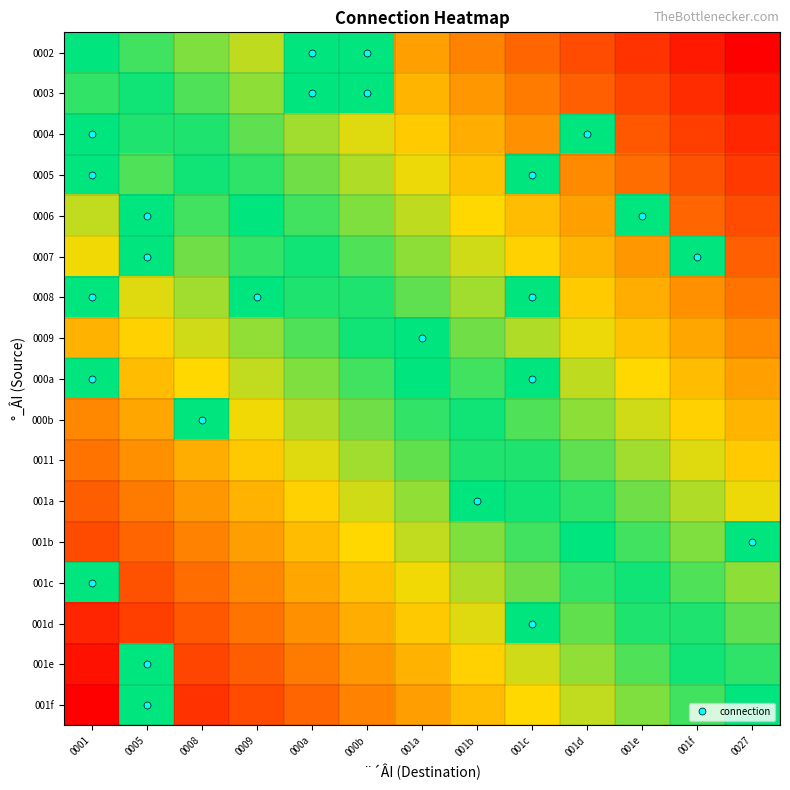

Reading left to right, transcribe all the data shown in this chart.

0002: 0001=0.0	0005=-0.1	0008=-0.2	0009=-0.2	000a=0.0	000b=0.0	001a=-0.5	001b=-0.6	001c=-0.7	001d=-0.8	001e=-0.8	001f=-0.9	0027=-1.0
0003: 0001=0.1	0005=-0.0	0008=-0.1	0009=-0.2	000a=0.0	000b=0.0	001a=-0.4	001b=-0.5	001c=-0.6	001d=-0.7	001e=-0.8	001f=-0.9	0027=-0.9
0004: 0001=0.0	0005=0.0	0008=-0.0	0009=-0.1	000a=-0.2	000b=-0.3	001a=-0.4	001b=-0.5	001c=-0.5	001d=0.0	001e=-0.7	001f=-0.8	0027=-0.9
0005: 0001=0.0	0005=0.1	0008=0.0	0009=-0.1	000a=-0.1	000b=-0.2	001a=-0.3	001b=-0.4	001c=0.0	001d=-0.6	001e=-0.6	001f=-0.7	0027=-0.8
0006: 0001=0.2	0005=0.0	0008=0.1	0009=0.0	000a=-0.1	000b=-0.2	001a=-0.2	001b=-0.3	001c=-0.4	001d=-0.5	001e=0.0	001f=-0.7	0027=-0.8
0007: 0001=0.3	0005=0.0	0008=0.1	0009=0.1	000a=-0.0	000b=-0.1	001a=-0.2	001b=-0.3	001c=-0.4	001d=-0.4	001e=-0.5	001f=0.0	0027=-0.7
0008: 0001=0.0	0005=0.3	0008=0.2	0009=0.0	000a=0.0	000b=-0.0	001a=-0.1	001b=-0.2	001c=0.0	001d=-0.4	001e=-0.5	001f=-0.5	0027=-0.6
0009: 0001=0.4	0005=0.4	0008=0.3	0009=0.2	000a=0.1	000b=0.0	001a=0.0	001b=-0.1	001c=-0.2	001d=-0.3	001e=-0.4	001f=-0.5	0027=-0.6
000a: 0001=0.0	0005=0.4	0008=0.3	0009=0.2	000a=0.2	000b=0.1	001a=0.0	001b=-0.1	001c=0.0	001d=-0.2	001e=-0.3	001f=-0.4	0027=-0.5
000b: 0001=0.6	0005=0.5	0008=0.0	0009=0.3	000a=0.2	000b=0.1	001a=0.1	001b=-0.0	001c=-0.1	001d=-0.2	001e=-0.3	001f=-0.4	0027=-0.4
0011: 0001=0.6	0005=0.5	0008=0.5	0009=0.4	000a=0.3	000b=0.2	001a=0.1	001b=0.0	001c=-0.0	001d=-0.1	001e=-0.2	001f=-0.3	0027=-0.4
001a: 0001=0.7	0005=0.6	0008=0.5	0009=0.4	000a=0.4	000b=0.3	001a=0.2	001b=0.0	001c=0.0	001d=-0.1	001e=-0.1	001f=-0.2	0027=-0.3
001b: 0001=0.8	0005=0.7	0008=0.6	0009=0.5	000a=0.4	000b=0.3	001a=0.2	001b=0.2	001c=0.1	001d=0.0	001e=-0.1	001f=-0.2	0027=0.0
001c: 0001=0.0	0005=0.7	0008=0.6	0009=0.6	000a=0.5	000b=0.4	001a=0.3	001b=0.2	001c=0.1	001d=0.1	001e=-0.0	001f=-0.1	0027=-0.2
001d: 0001=0.9	0005=0.8	0008=0.7	0009=0.6	000a=0.5	000b=0.5	001a=0.4	001b=0.3	001c=0.0	001d=0.1	001e=0.0	001f=-0.0	0027=-0.1
001e: 0001=0.9	0005=0.0	0008=0.8	0009=0.7	000a=0.6	000b=0.5	001a=0.4	001b=0.4	001c=0.3	001d=0.2	001e=0.1	001f=0.0	0027=-0.1
001f: 0001=1.0	0005=0.0	0008=0.8	0009=0.8	000a=0.7	000b=0.6	001a=0.5	001b=0.4	001c=0.3	001d=0.2	001e=0.2	001f=0.1	0027=0.0